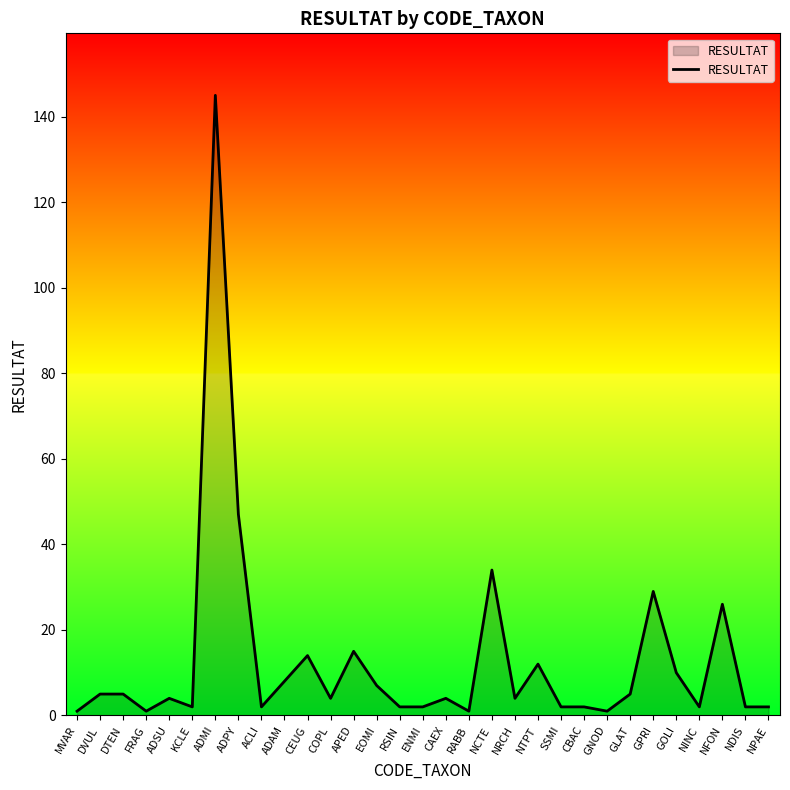

What is the maximum value shown in the chart?

145